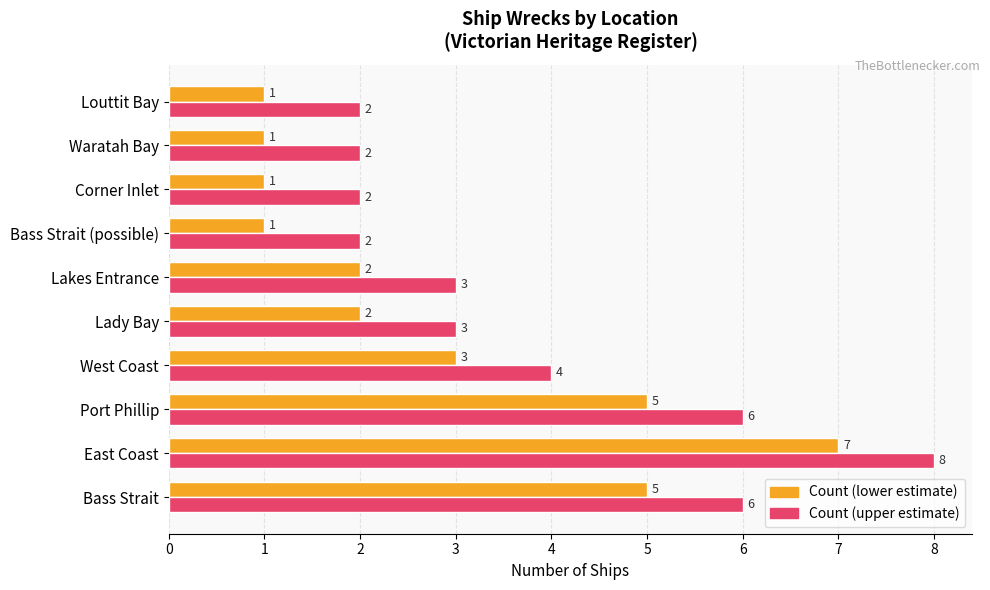

At which category is the sum across all series the highest?

East Coast